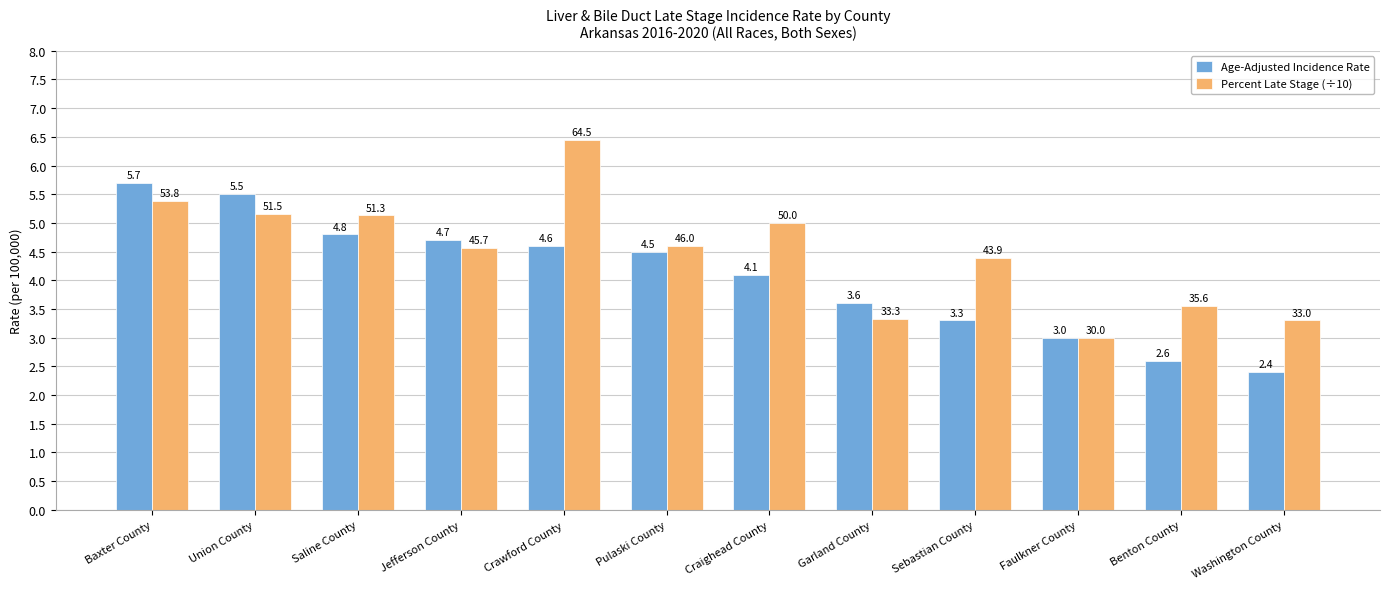

At which label does Percent Late Stage (÷10) reach its peak?

Crawford County